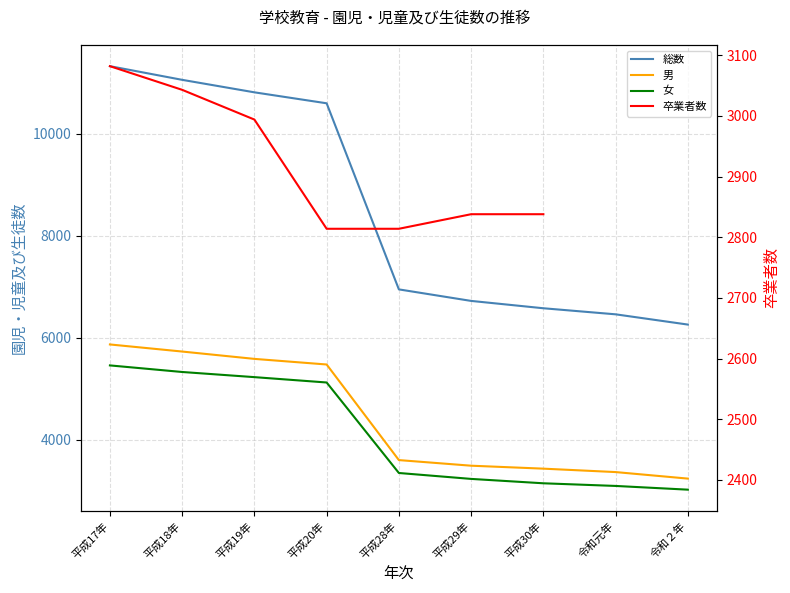

Is the value of 男 at 平成19年 greater than the value of 卒業者数 at 令和元年?

No